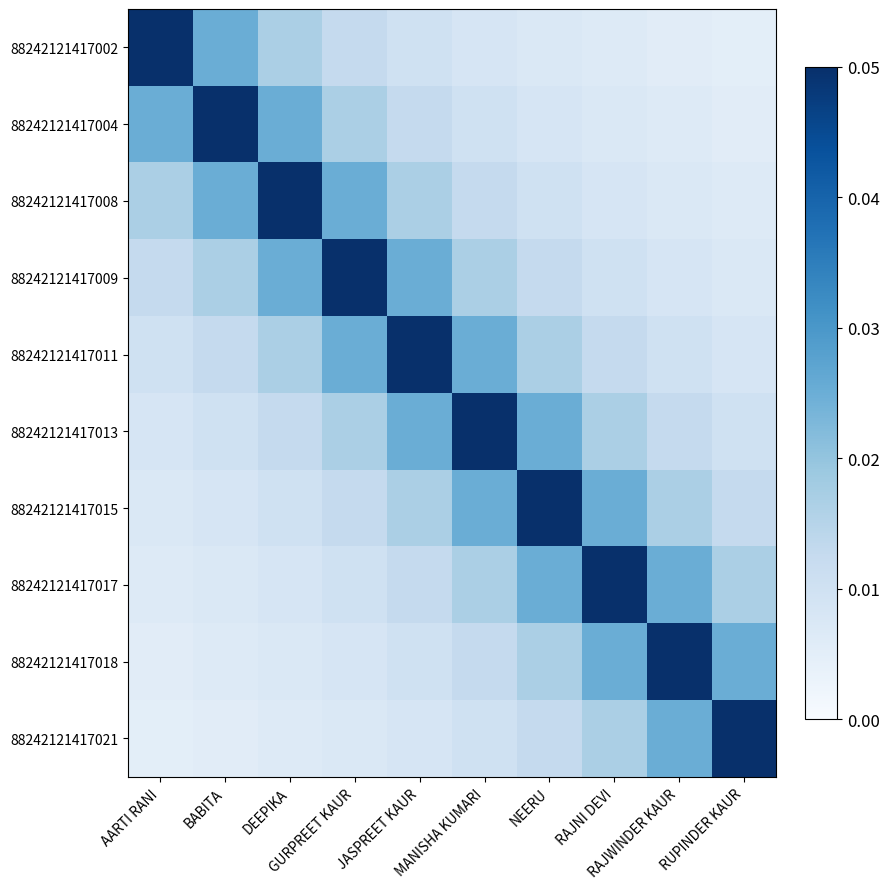

What is the total value across all series at RUPINDER KAUR?

0.1